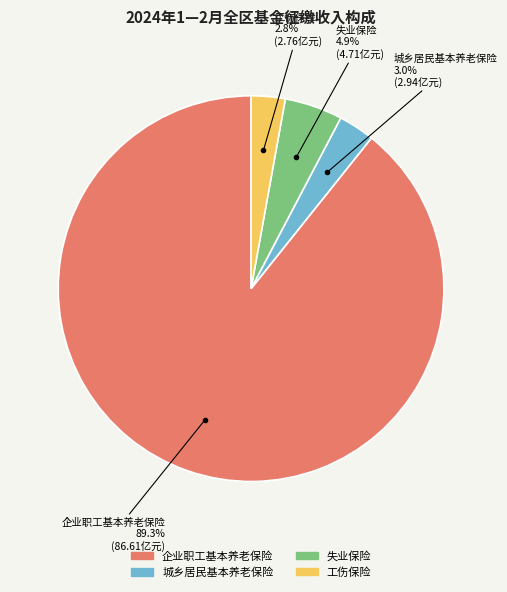

Which slice is the largest?

企业职工基本养老保险